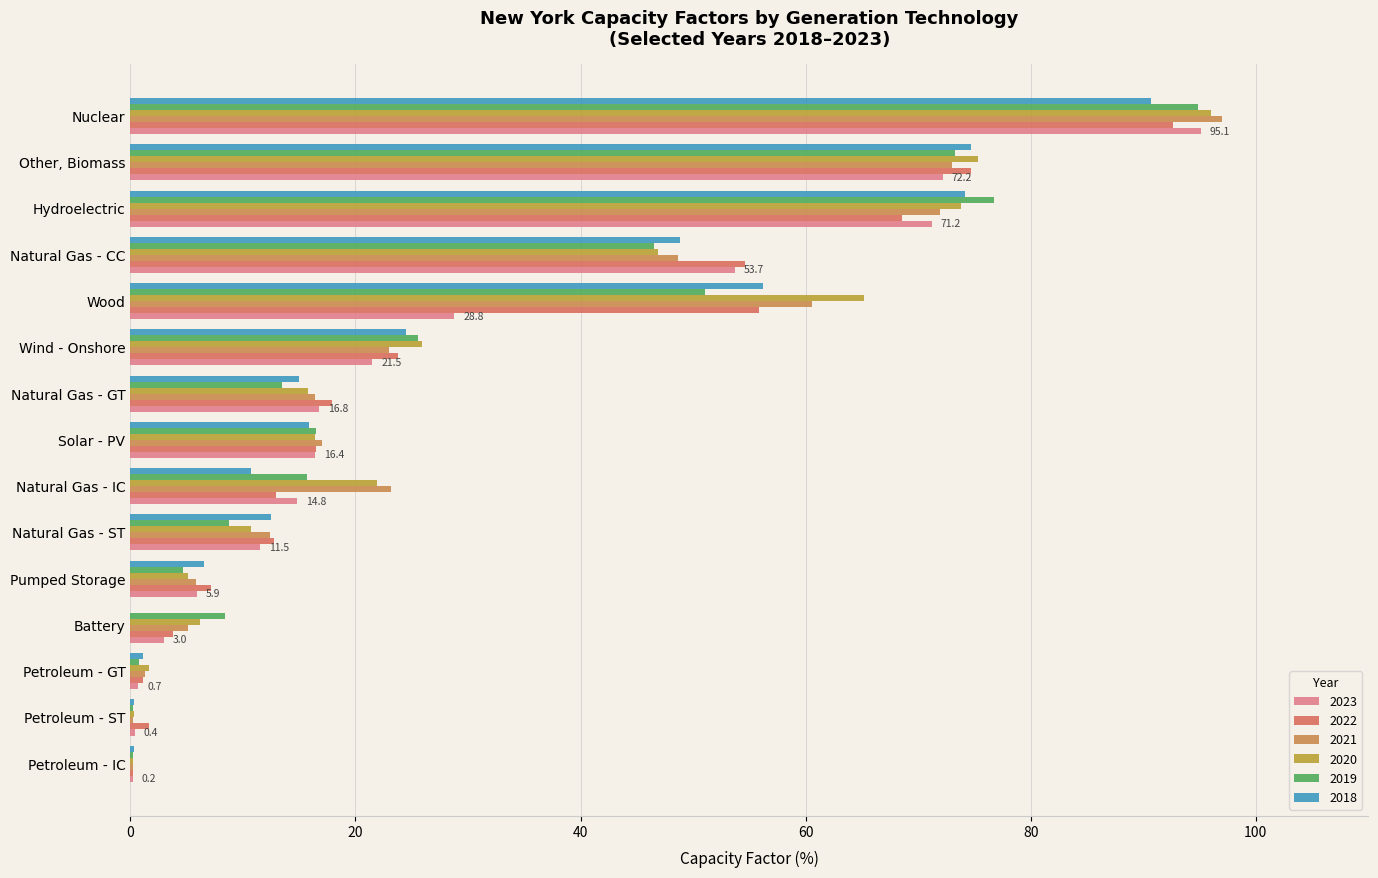

How many categories are shown in the chart?

15